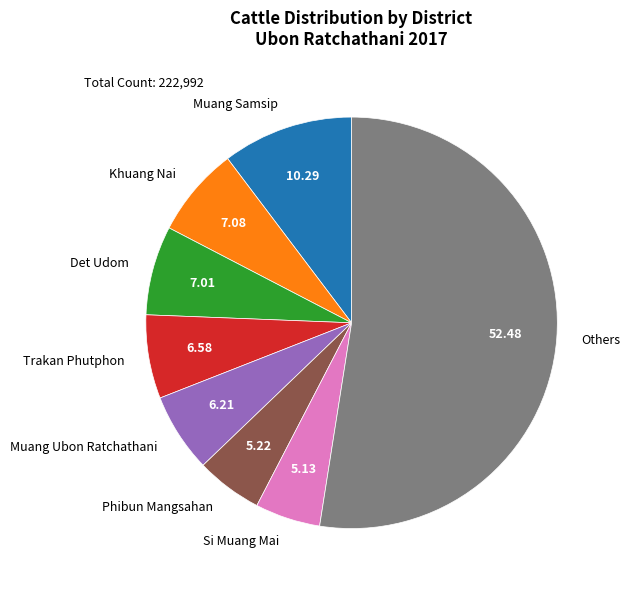

Do Khuang Nai and Others together represent more than half of the pie?

Yes